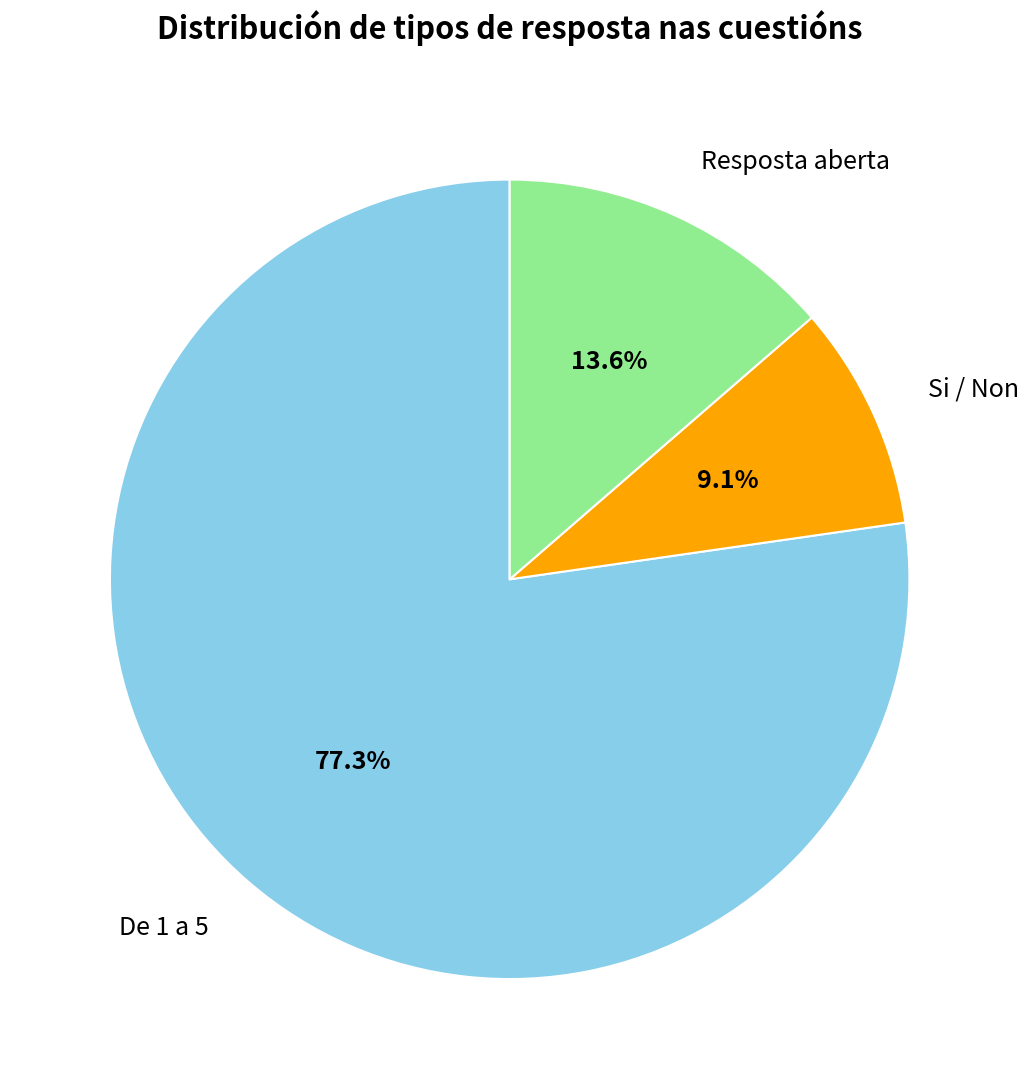

Rank the categories by value from highest to lowest.

De 1 a 5, Resposta aberta, Si / Non